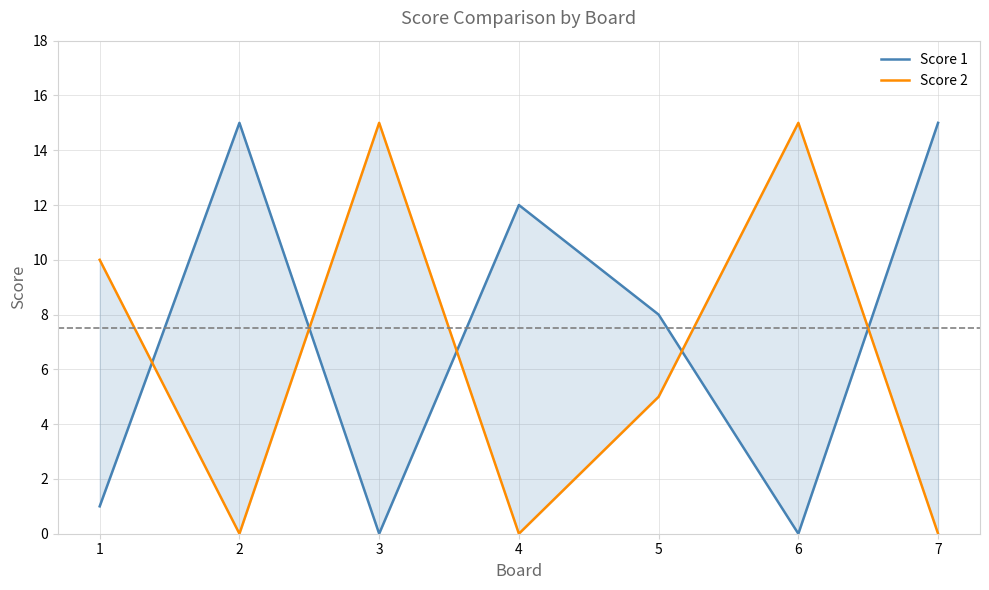

At which label does Score 1 reach its peak?

2